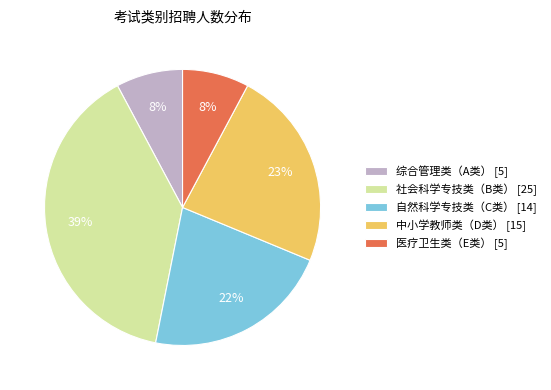

The 综合管理类（A类） [5] slice represents 8% of the pie. True or false?

True